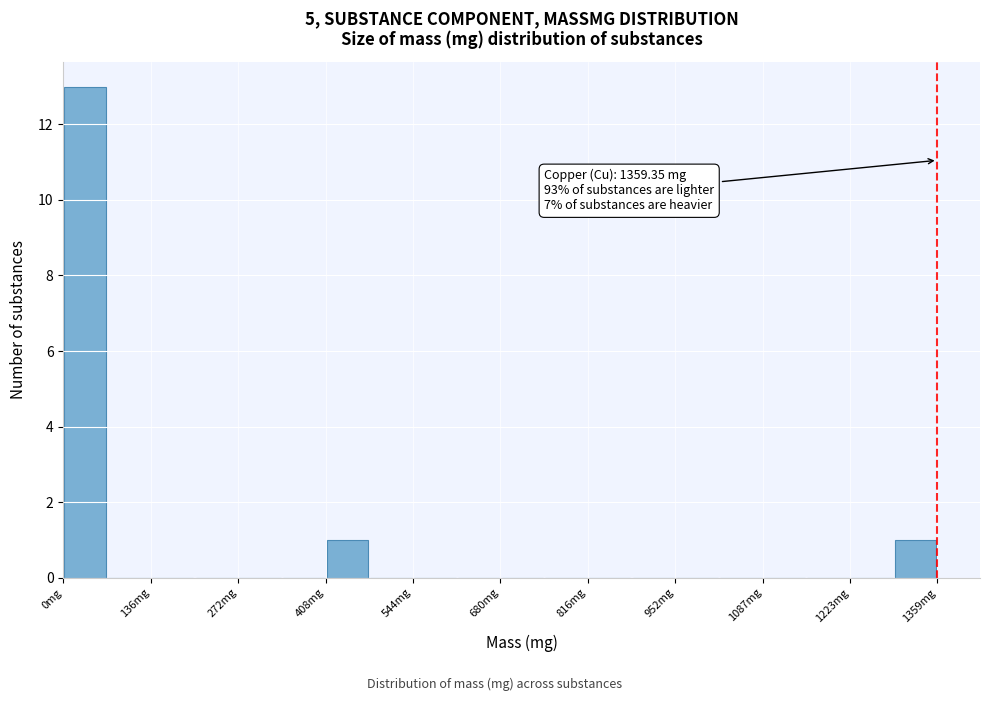

Read against the x-axis, roughly where is the centre of the tallest bar?

40